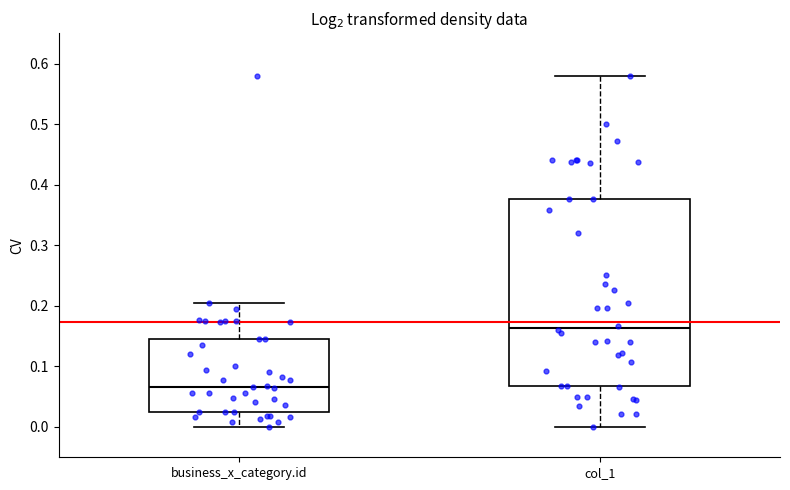

Reading left to right, transcribe this box plot: for each box, give where its median line is, the range the box spans, and where its two whiskers end, as read against the y-axis. The values are not printed on the chart, so give them approximately, as read against the axis.

business_x_category.id: median 0.07, box 0.02 to 0.14, whiskers 0.00 to 0.21
col_1: median 0.16, box 0.07 to 0.38, whiskers 0.00 to 0.58